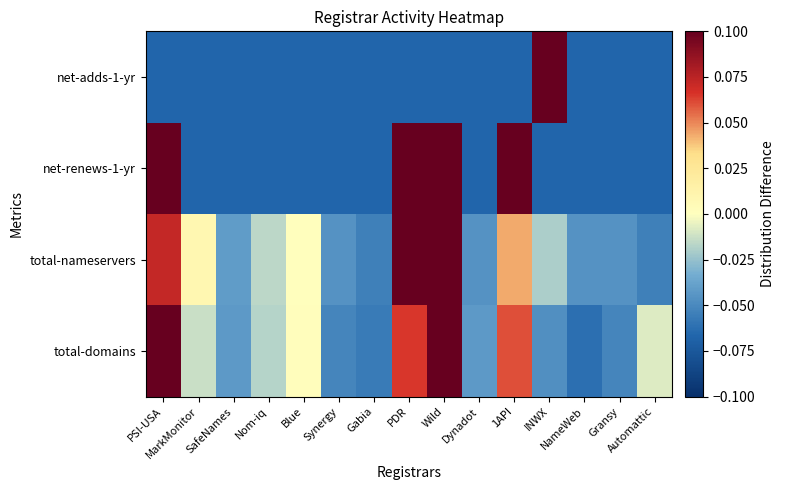

Which series has the widest spread of values?

net-adds-1-yr